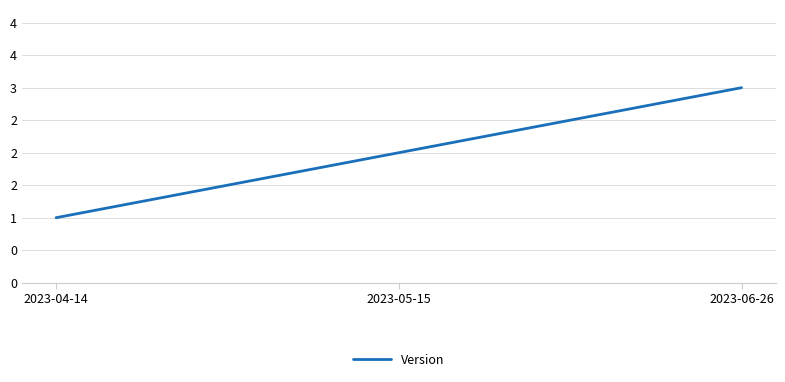

What is the maximum value shown in the chart?

3